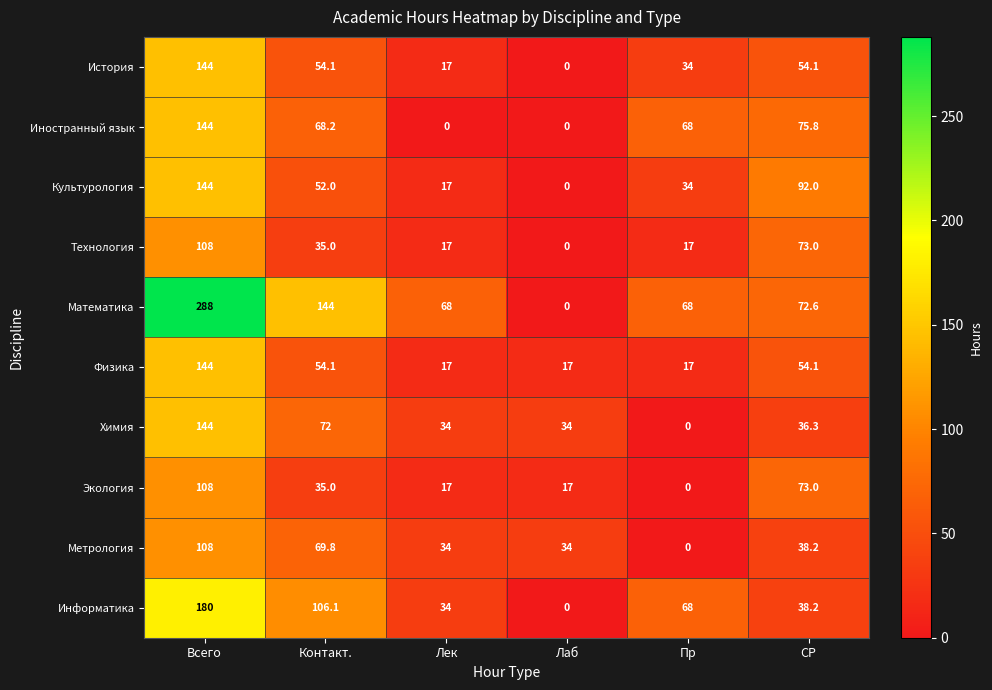

What is the sum of the Экология values at СР and Всего?

181.0